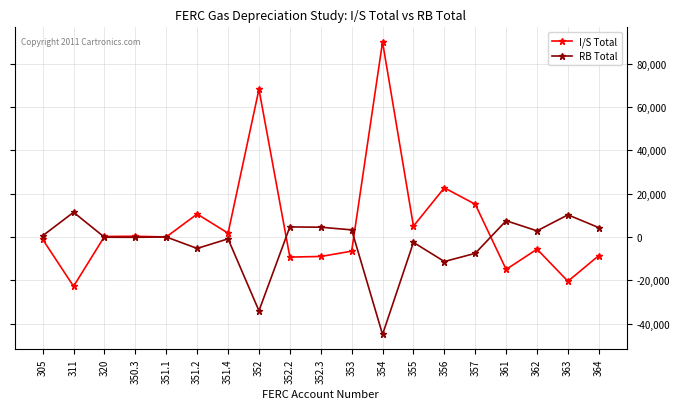

Where is the first local maximum for RB Total?

311